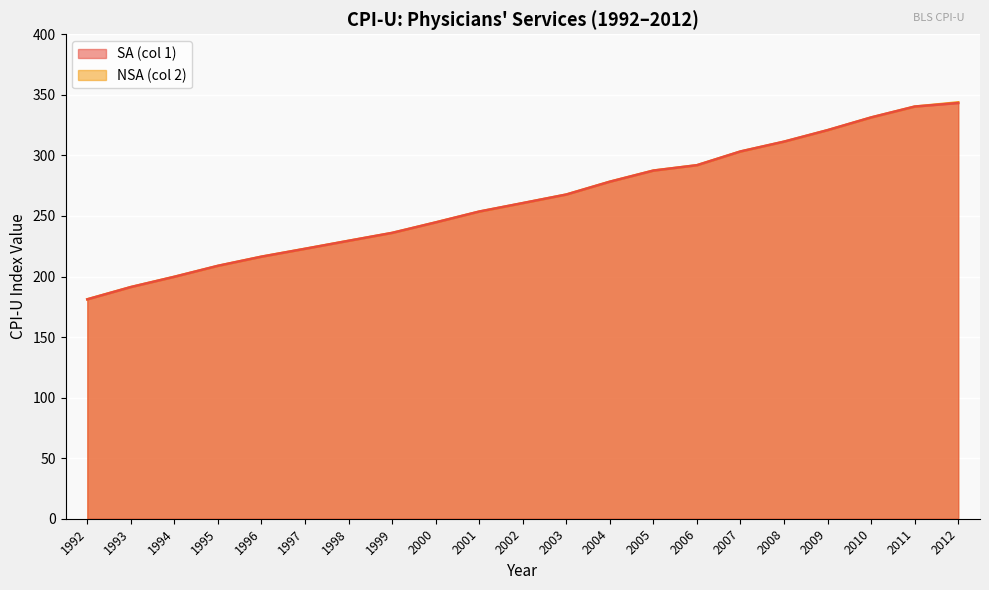

At how many categories does at least one series exceed 299?

6